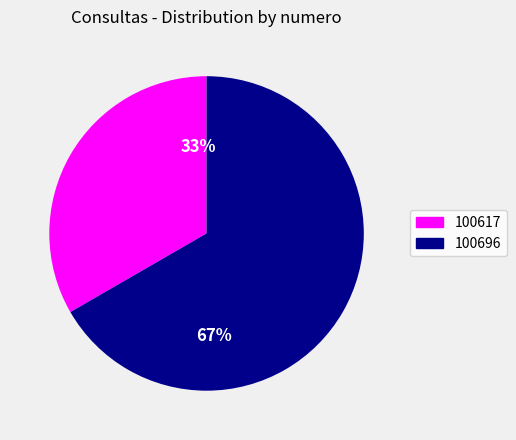

To the nearest percent, what is the combined percentage of 100617 and 100696?

100%